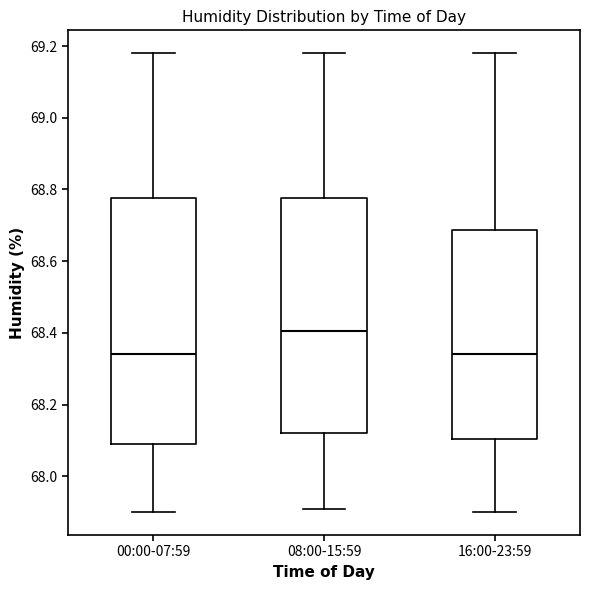

Which box has the highest median line?

08:00-15:59